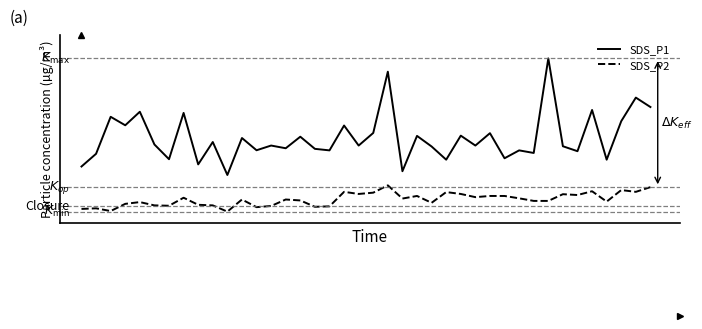

Which series has the largest total across all categories?

SDS_P1